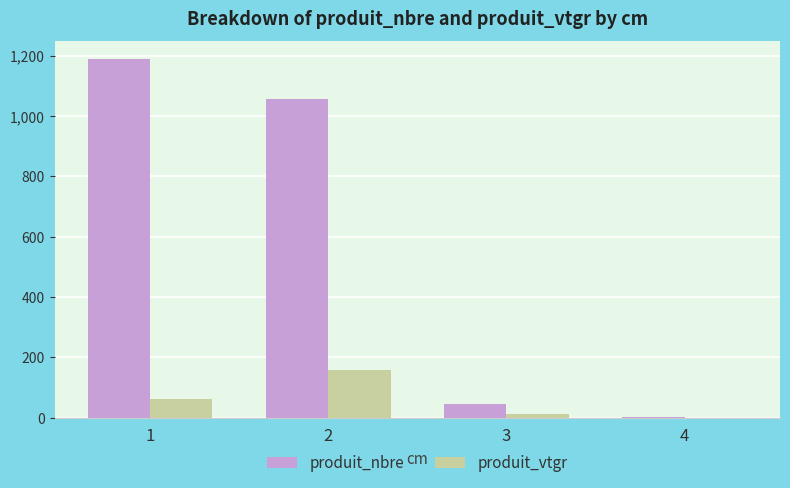

True or false: produit_vtgr has a value of 63.7 at 1.

True